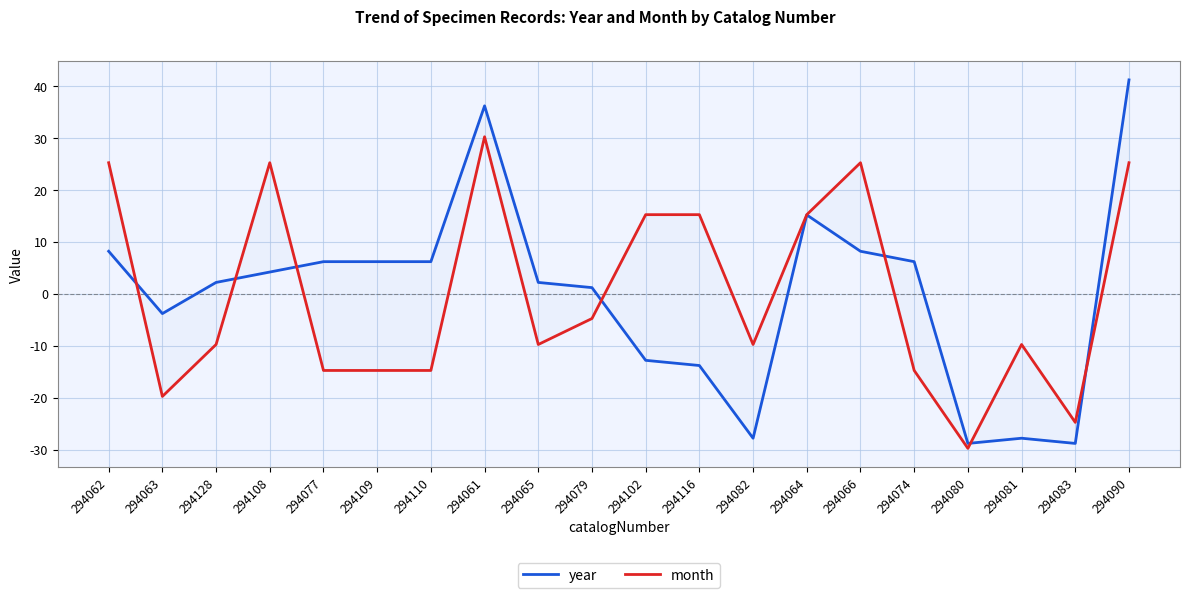

What is the greatest value displayed?

41.2